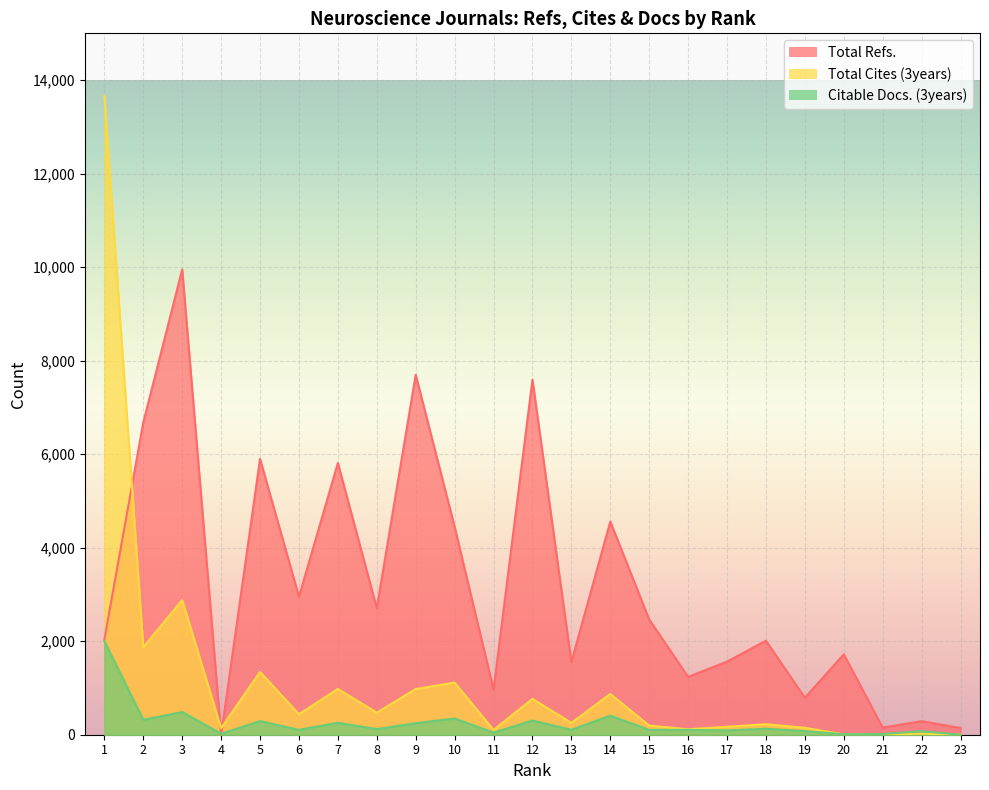

Reading left to right, transcribe all the data shown in this chart.

Total Refs.: 2035	6679	9950	0	5899	2952	5811	2707	7698	4446	964	7593	1553	4559	2464	1237	1564	2011	792	1719	152	290	145
Total Cites (3years): 13663	1872	2879	139	1343	439	979	472	978	1115	103	767	253	871	196	116	170	225	148	6	8	22	0
Citable Docs. (3years): 2000	320	485	23	291	105	256	120	247	347	46	304	106	409	103	104	92	128	78	9	16	76	0